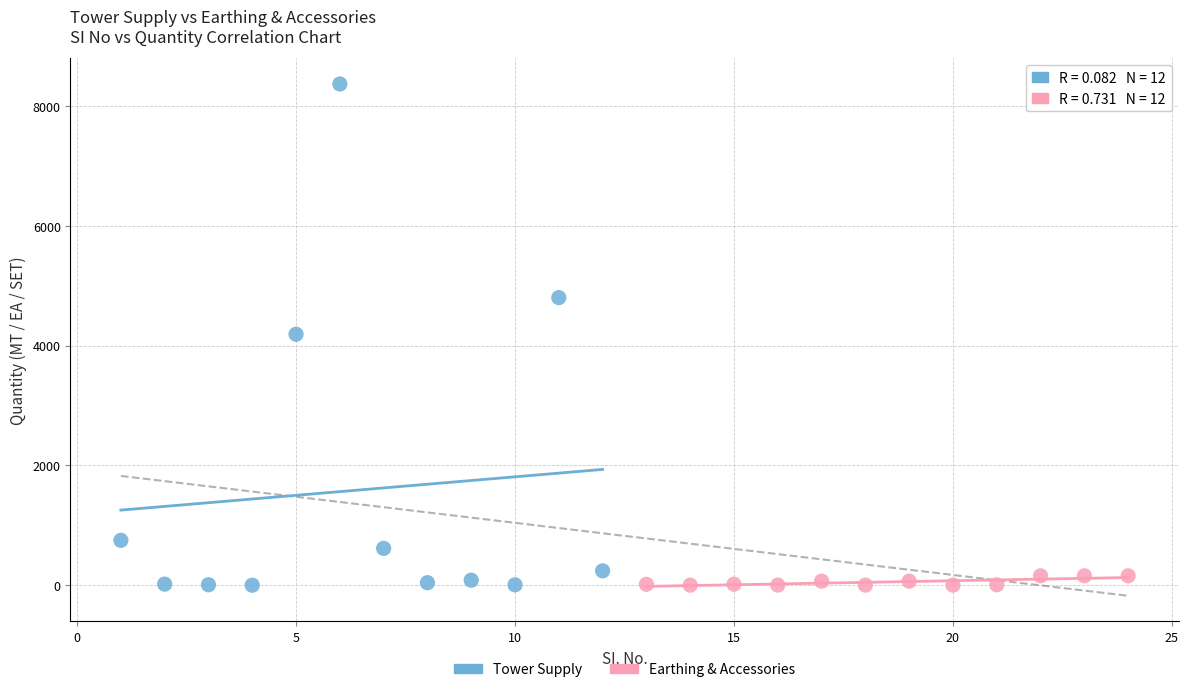

What are all the series names shown in the legend?

Tower Supply, Earthing & Accessories